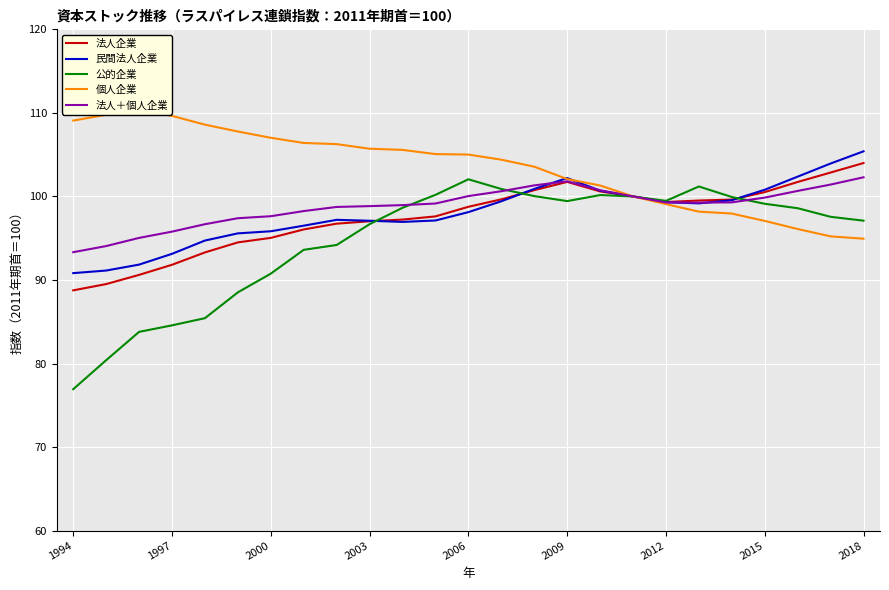

What value does the 公的企業 series have at 2012?

99.5